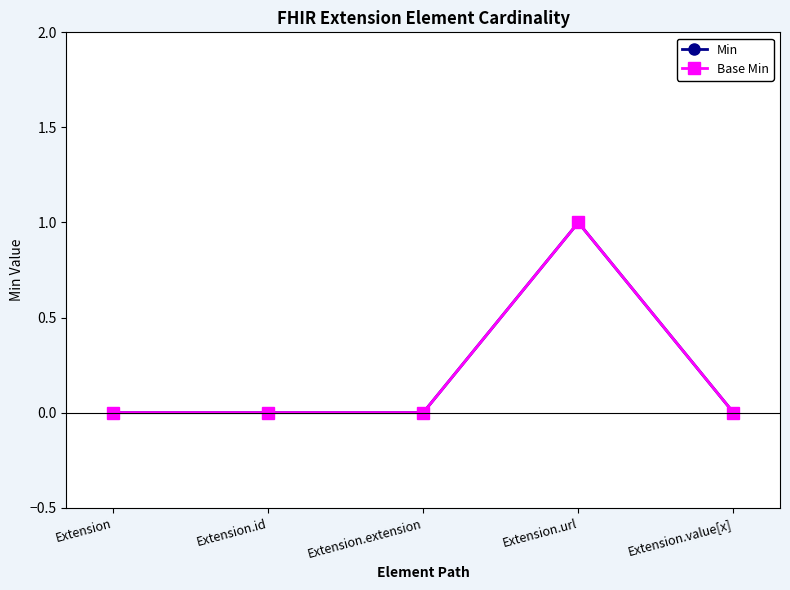

The Min series shows 0 at Extension.id. True or false?

True